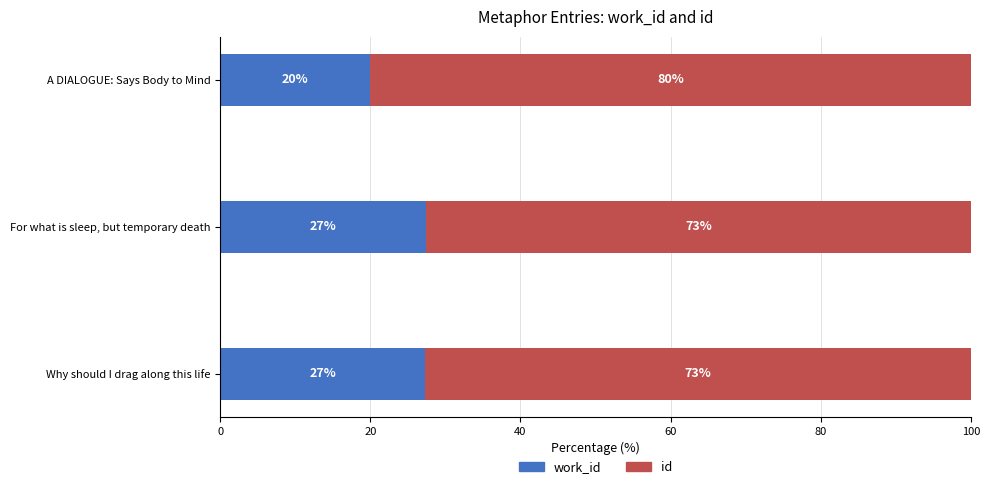

What is the total value across all series at A DIALOGUE: Says Body to Mind?

100.0